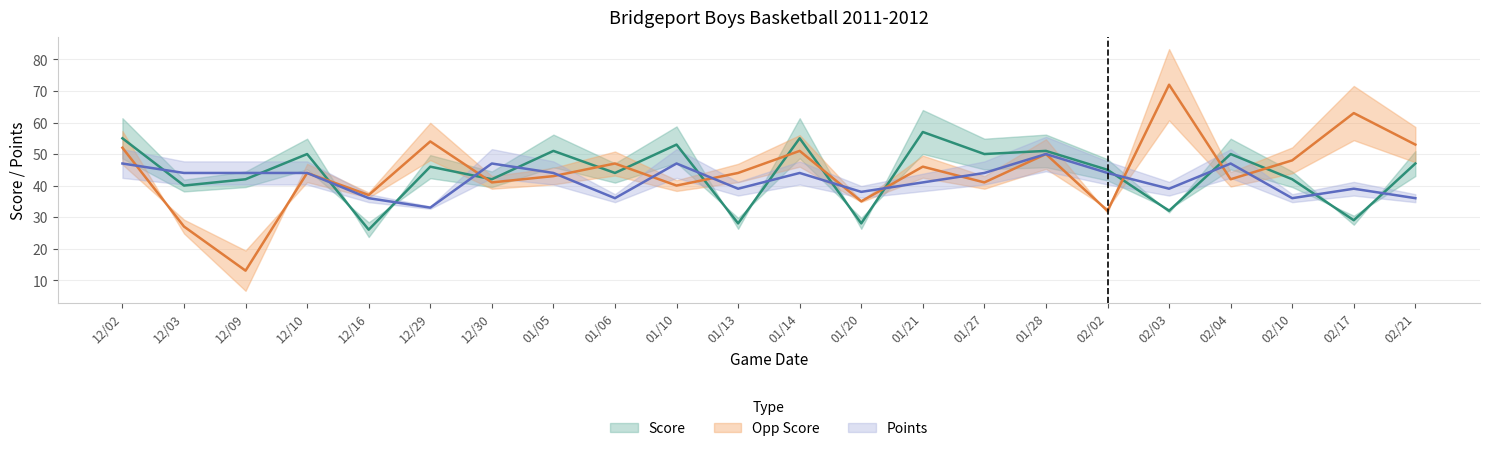

What is the sum of all Opp Score values?

975